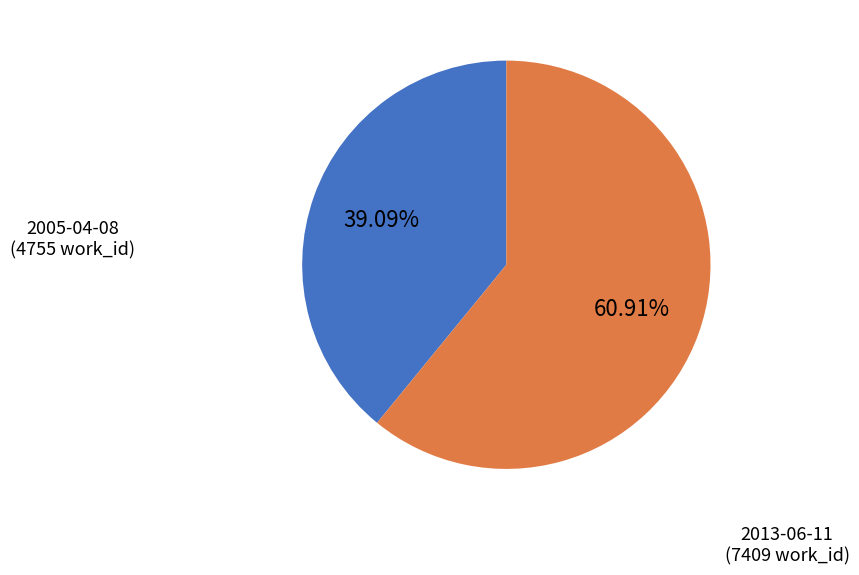

Does any single category account for the majority?

Yes